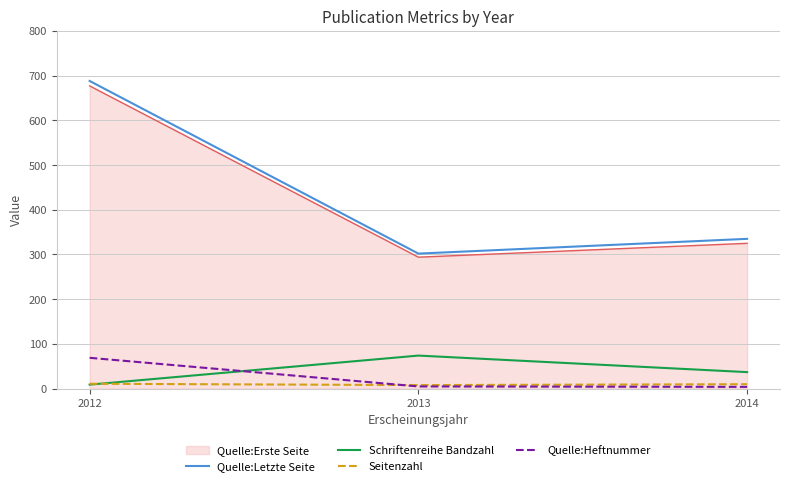

Does the chart have visible grid lines?

Yes